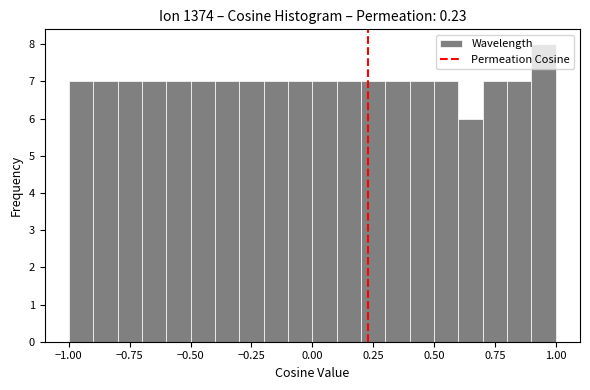

Read against the x-axis, roughly where is the centre of the tallest bar?

0.95